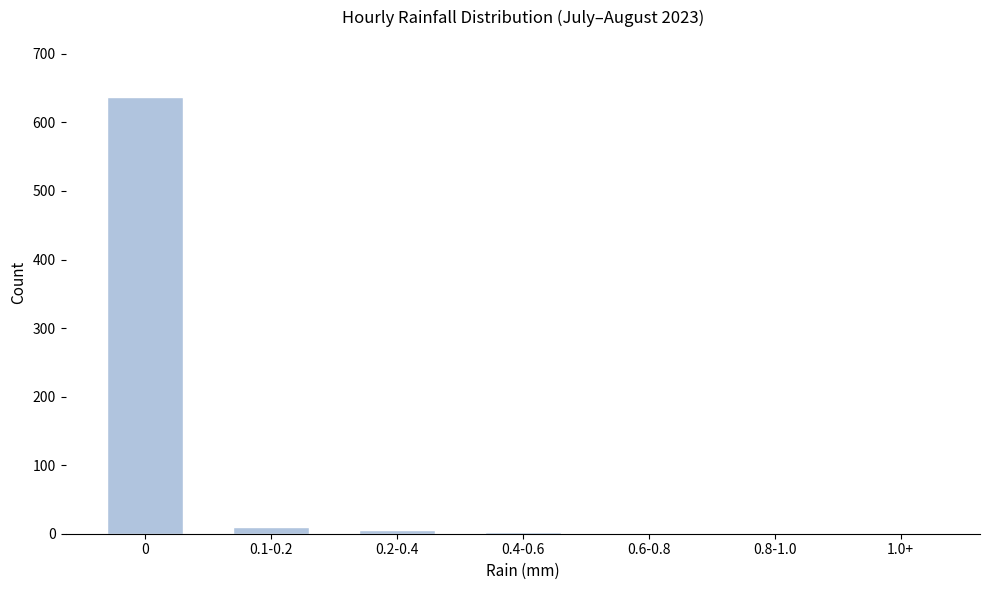

True or false: the data shows 1015 at 0.

False